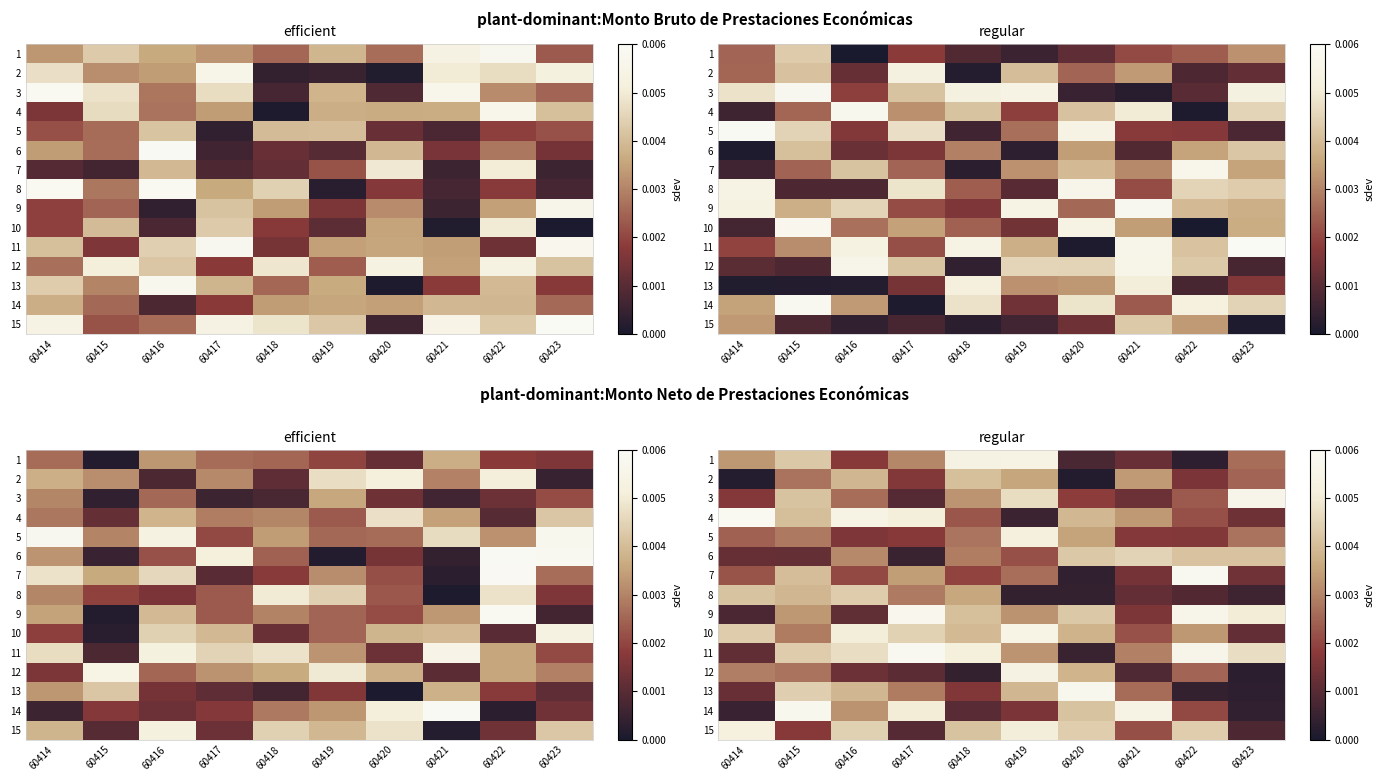

True or false: row_12 has a value of 0.0 at 60419.

False